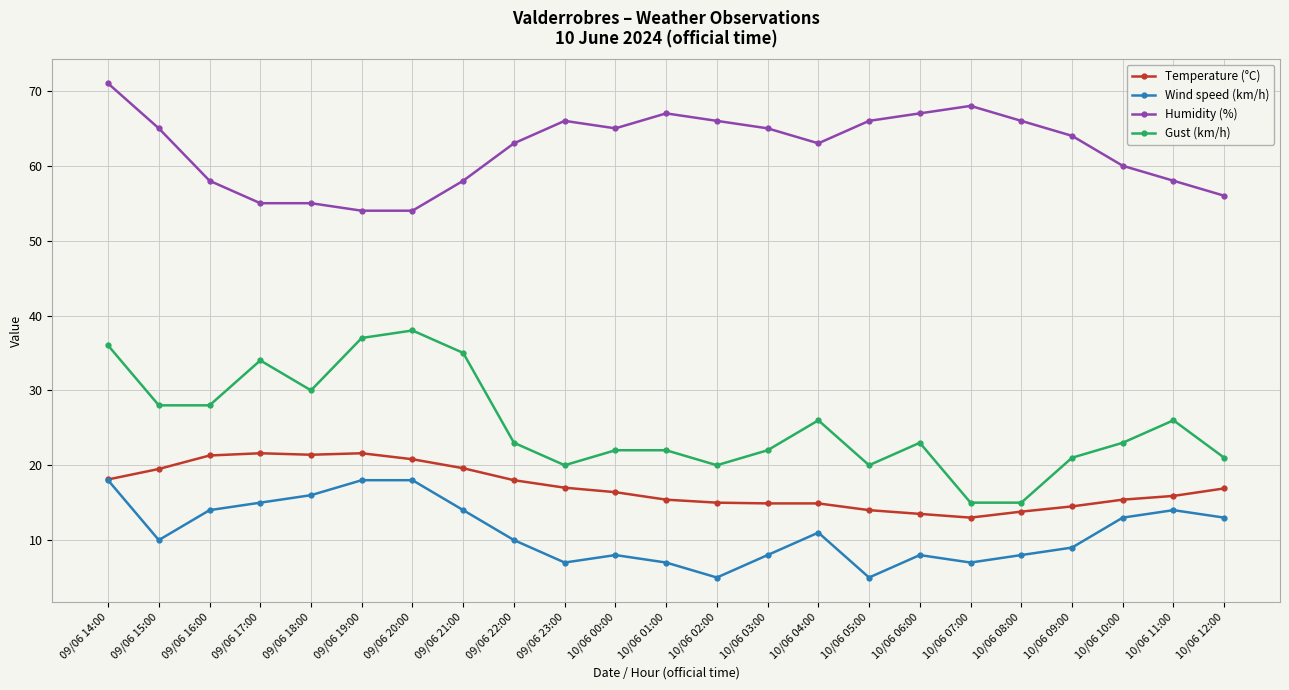

True or false: Wind speed (km/h) and Gust (km/h) intersect in this chart.

False